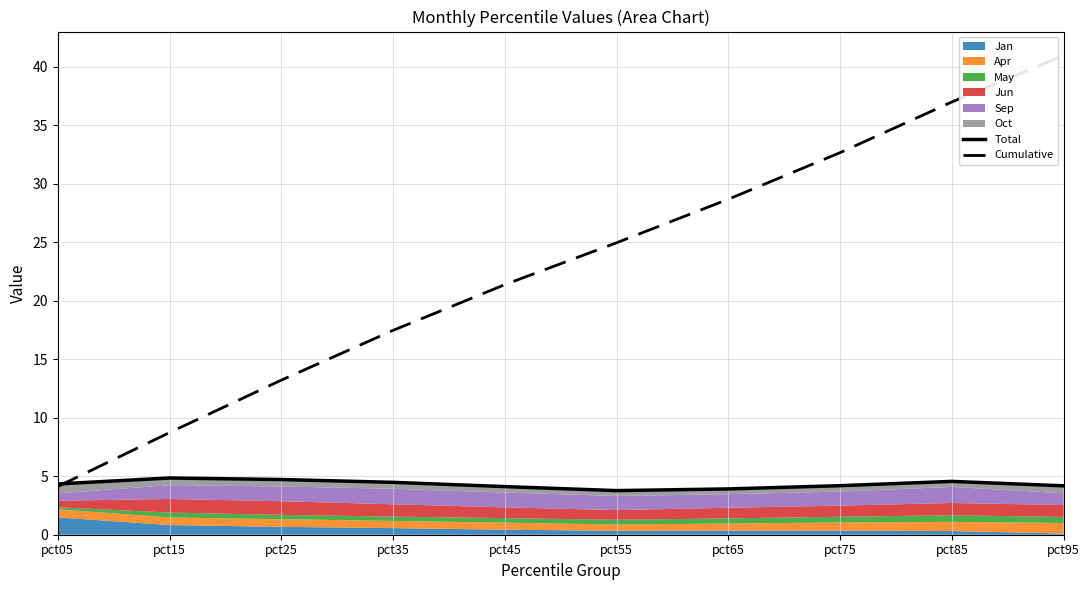

Is it true that Total equals 6.2 at pct65?

False